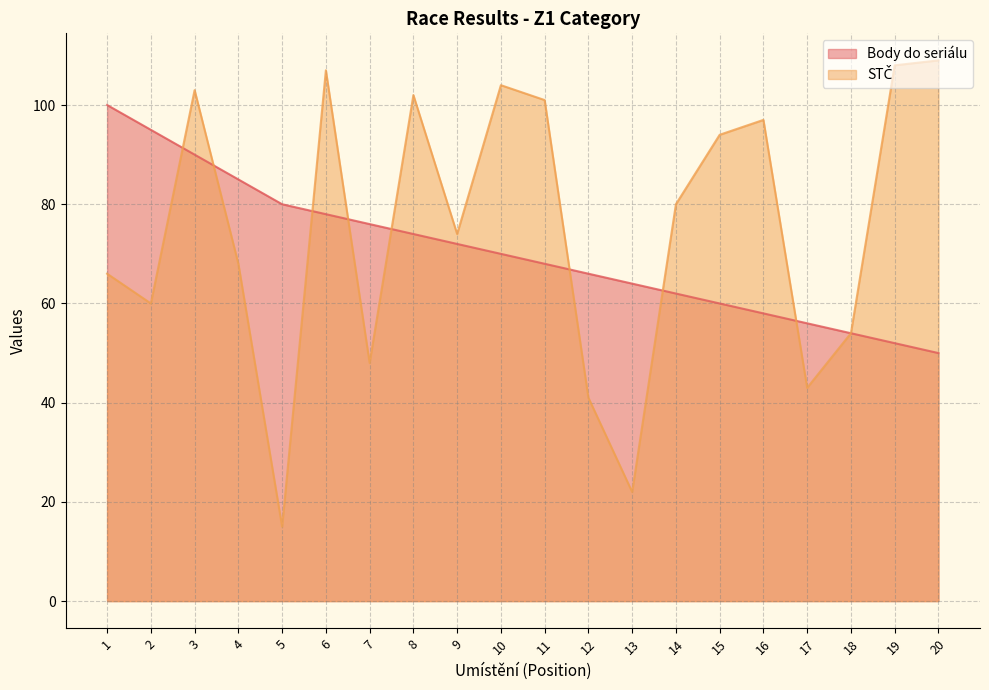

At how many categories does at least one series exceed 31?

20